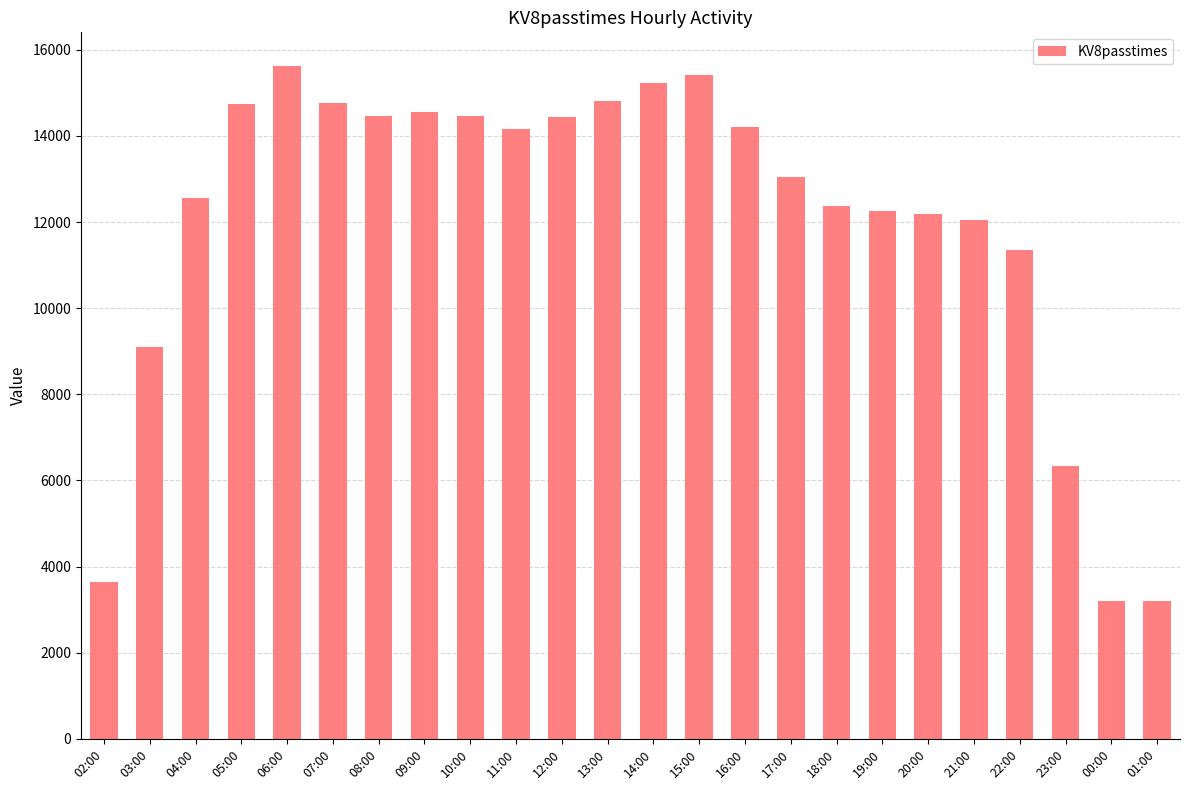

Which has a higher value, 14:00 or 13:00?

14:00